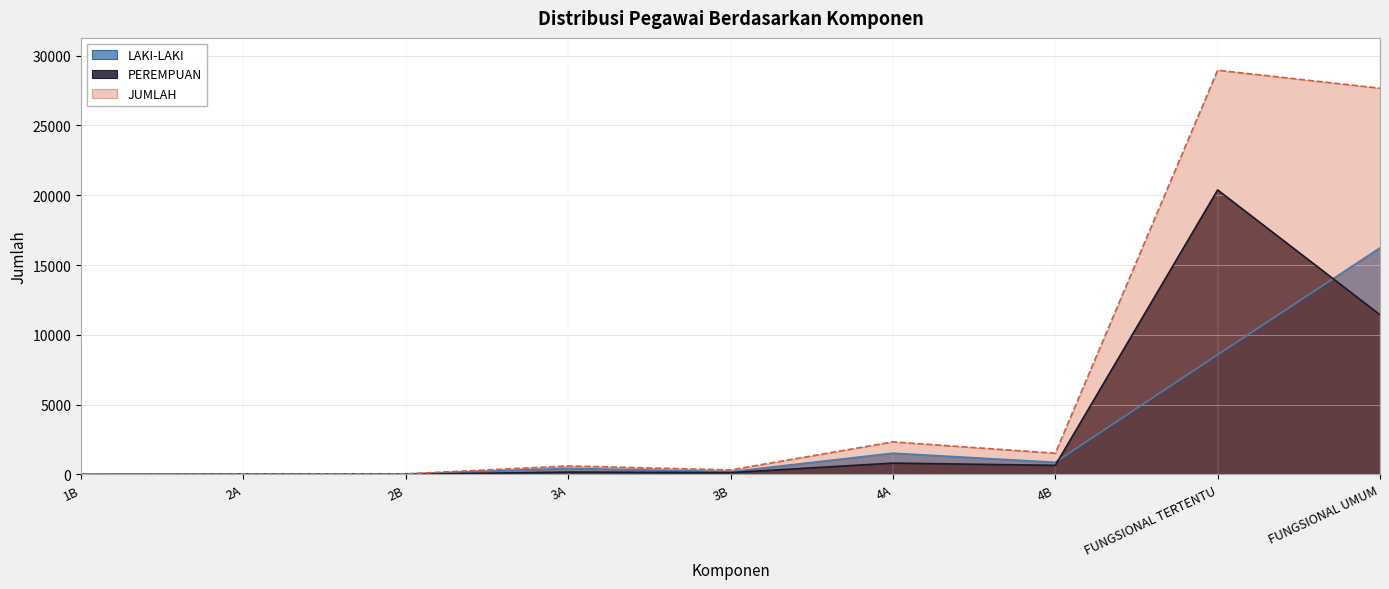

What is the maximum value for JUMLAH?

28960